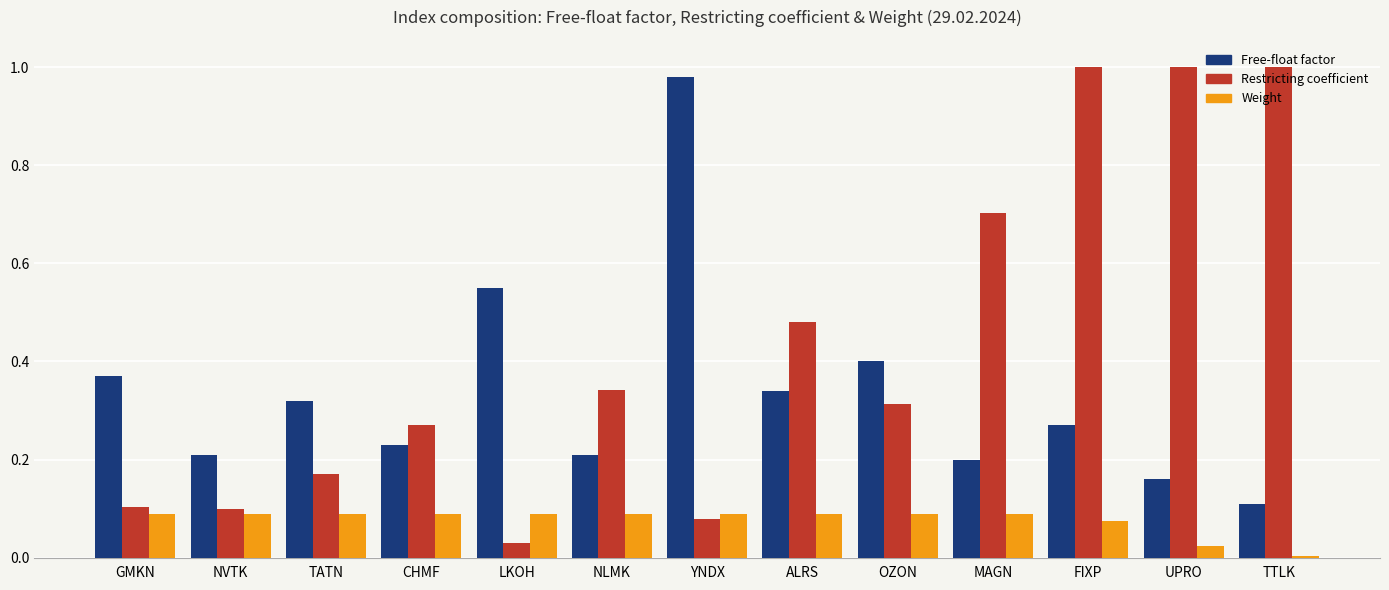

How many groups of bars are there?

13